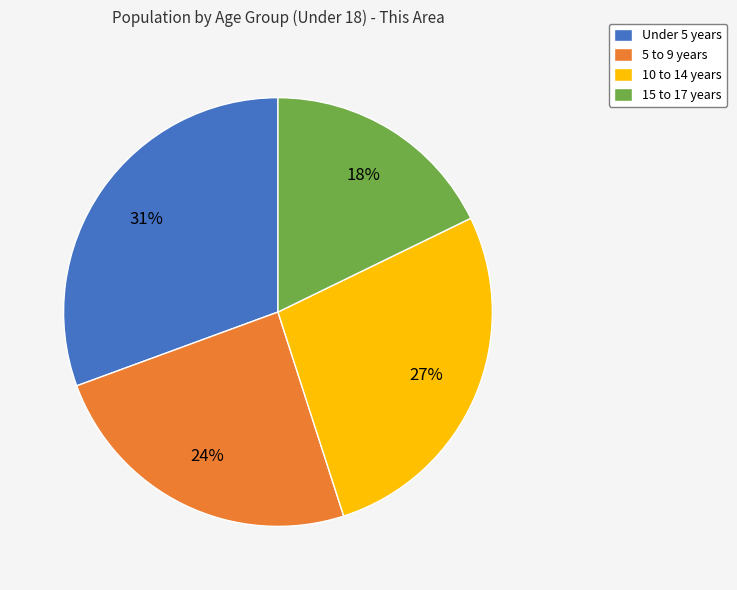

Which category has the smallest portion of the pie?

15 to 17 years